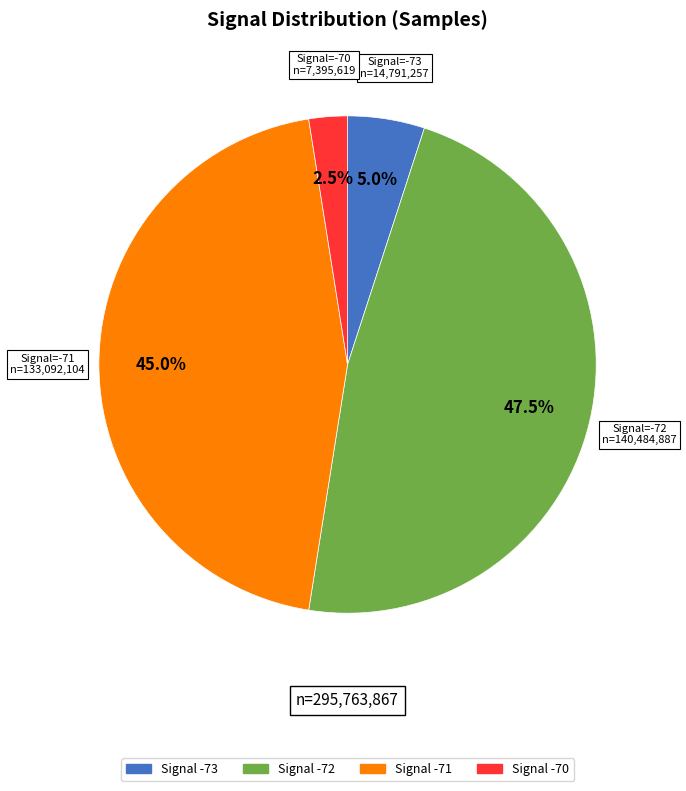

Is there any slice that represents more than half of the pie?

No